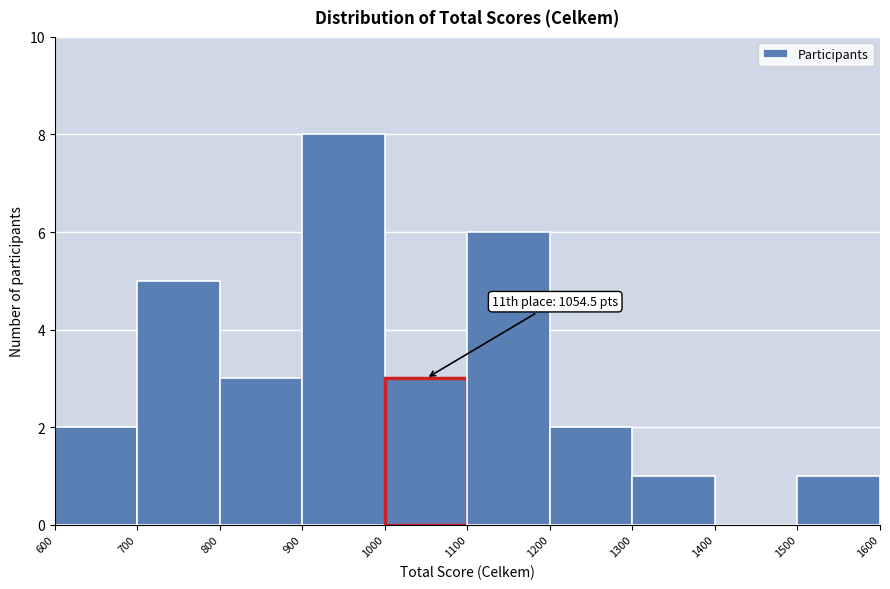

Over which range of the x-axis is the bar tallest?

900 to 1000